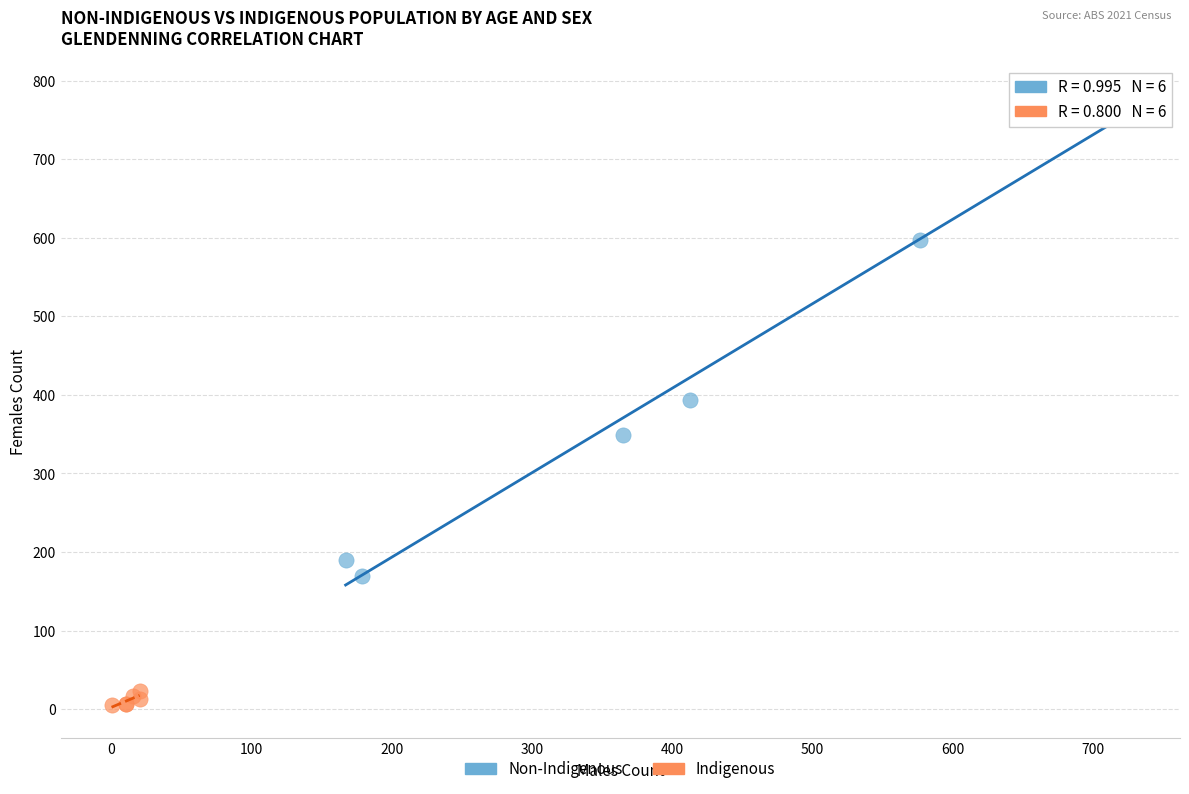

Which series reaches the minimum Y coordinate?

Indigenous